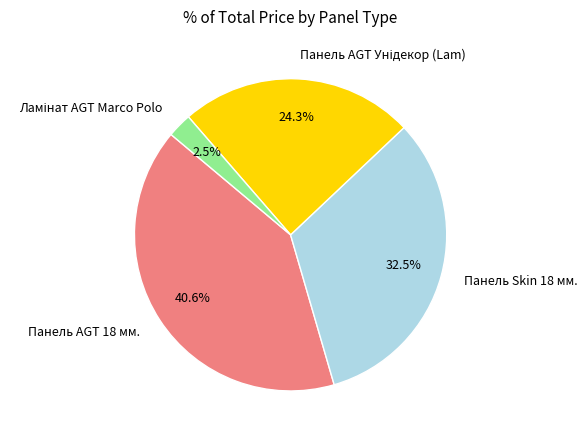

What is the largest slice in the pie chart?

Панель AGT 18 мм.